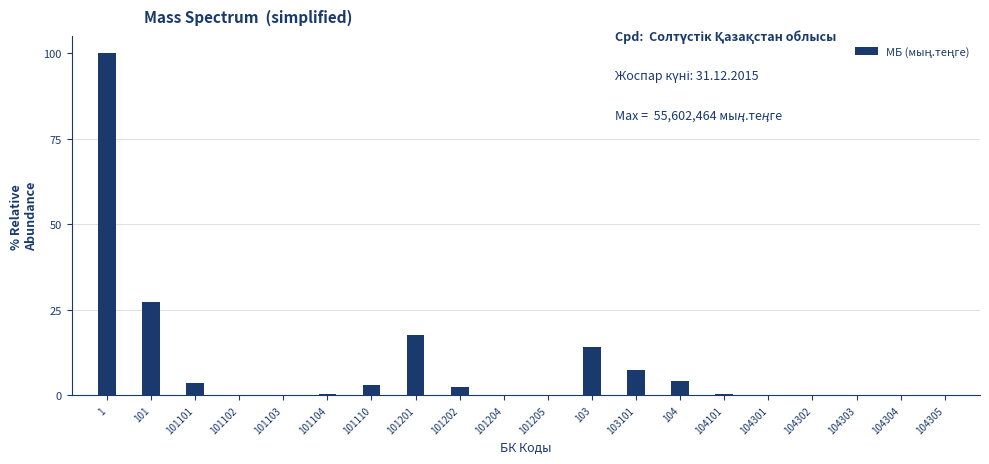

What is the maximum value shown in the chart?

100.0